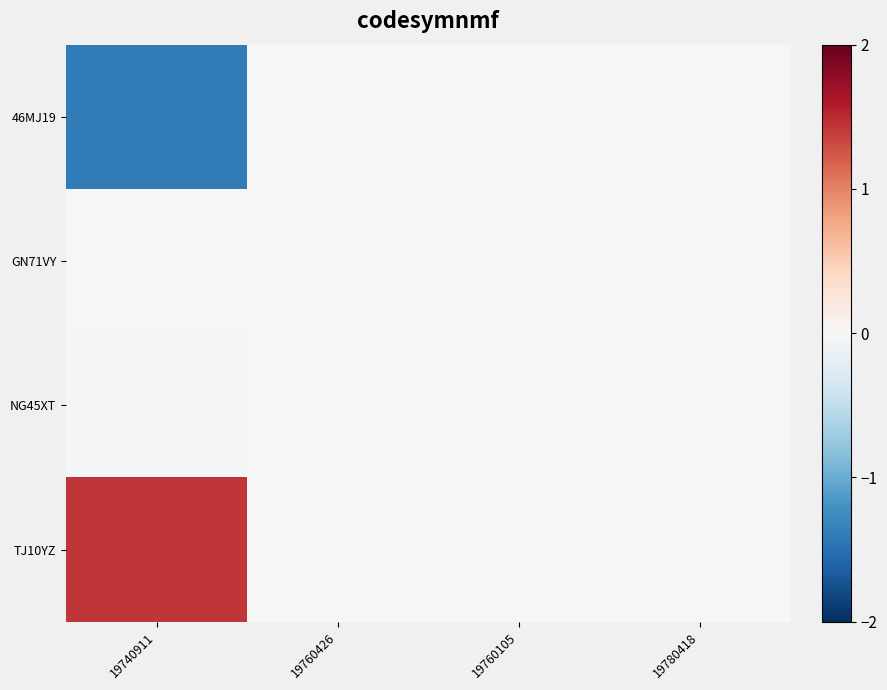

Reading left to right, transcribe all the data shown in this chart.

46MJ19: 19740911=-1.4	19760426=0.0	19760105=0.0	19780418=0.0
GN71VY: 19740911=-0.0	19760426=0.0	19760105=0.0	19780418=0.0
NG45XT: 19740911=-0.0	19760426=0.0	19760105=0.0	19780418=0.0
TJ10YZ: 19740911=1.4	19760426=0.0	19760105=0.0	19780418=0.0